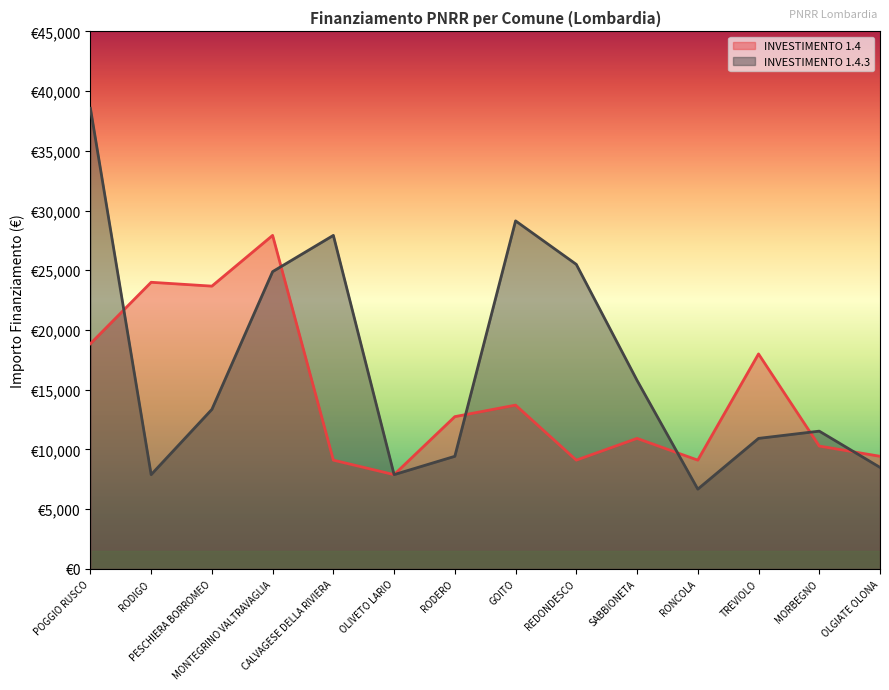

How many data points in INVESTIMENTO 1.4 are less than 12747?

7